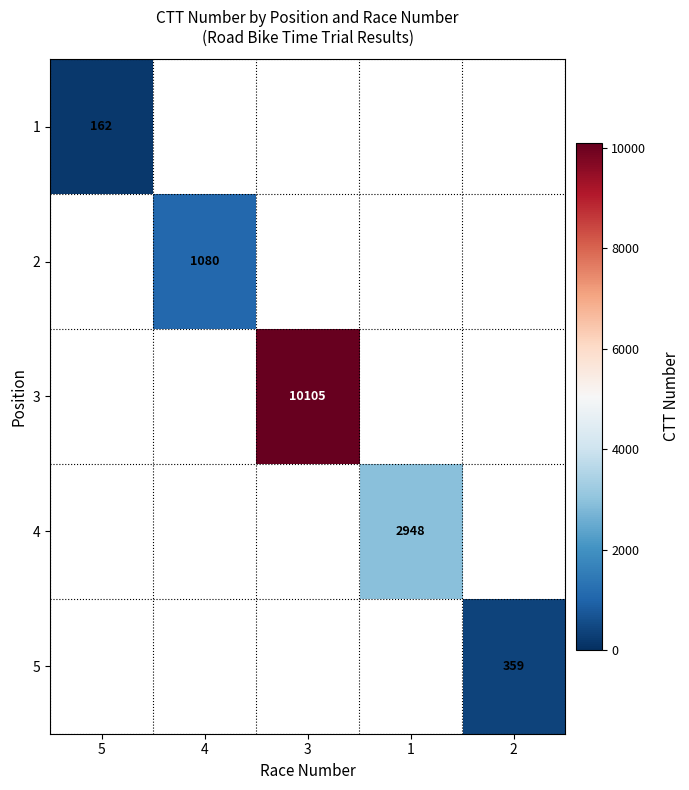

The 5 series shows 557 at 2. True or false?

False